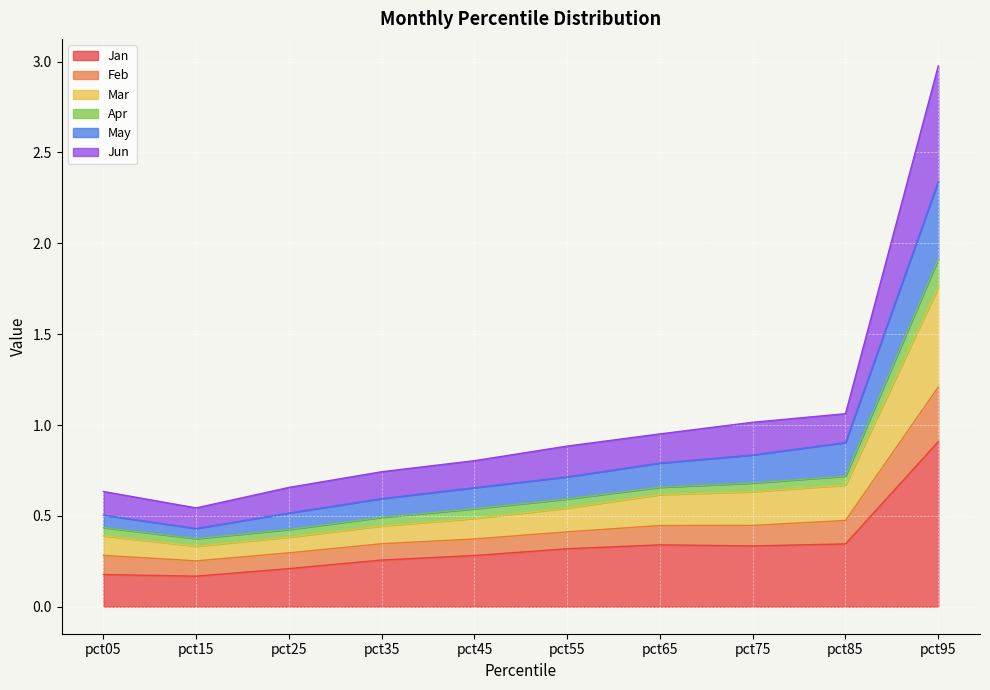

Is it true that Jan equals 0.6 at pct55?

False